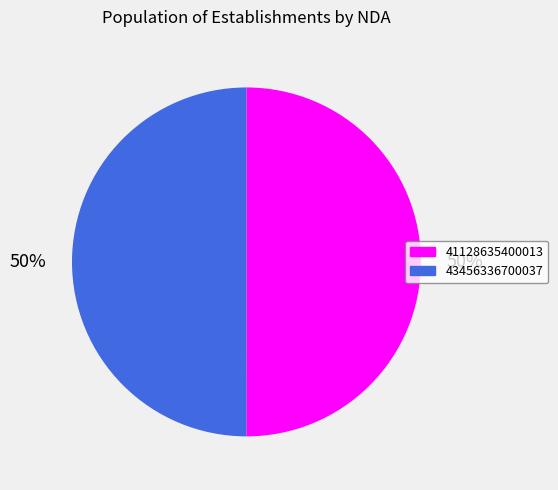

Combined, do 41128635400013 and 43456336700037 account for over 50%?

Yes